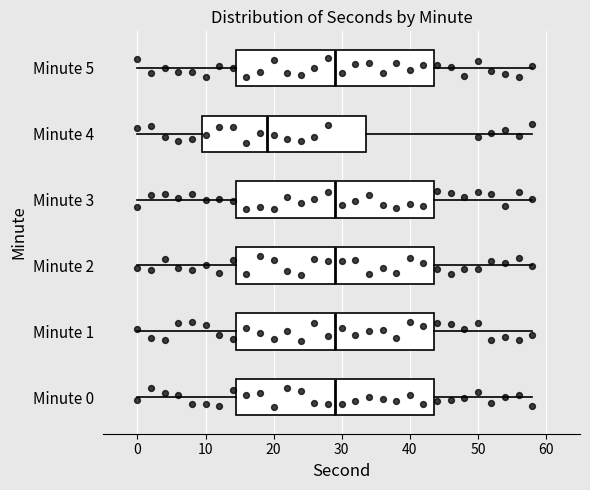

Reading bottom to top, transcribe this box plot: for each box, give where its median line is, the range the box spans, and where its two whiskers end, as read against the x-axis. The values are not printed on the chart, so give them approximately, as read against the axis.

Minute 0: median 29, box 15 to 44, whiskers 0 to 58
Minute 1: median 29, box 15 to 44, whiskers 0 to 58
Minute 2: median 29, box 15 to 44, whiskers 0 to 58
Minute 3: median 29, box 15 to 44, whiskers 0 to 58
Minute 4: median 19, box 10 to 34, whiskers 0 to 58
Minute 5: median 29, box 15 to 44, whiskers 0 to 58